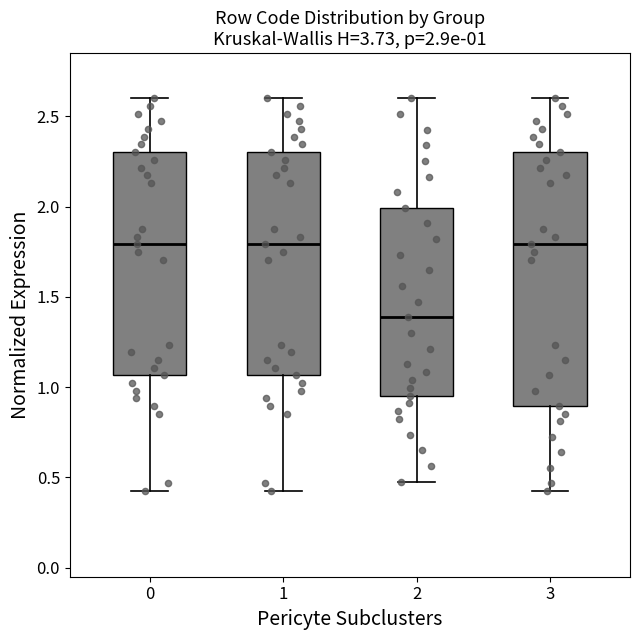

Which box has the lowest median line?

2